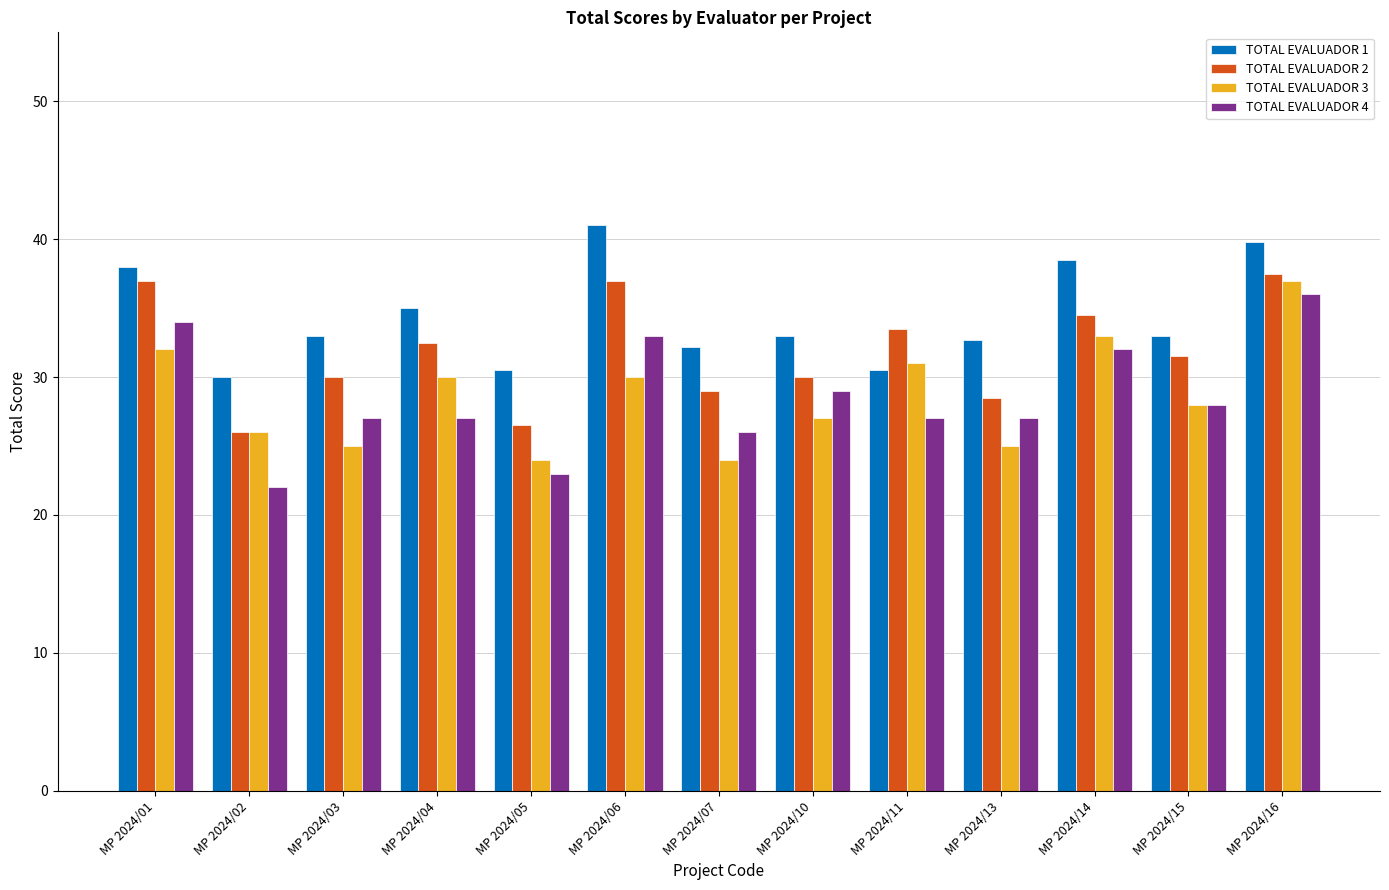

What is the approximate value of TOTAL EVALUADOR 4 at MP 2024/04?

27.0